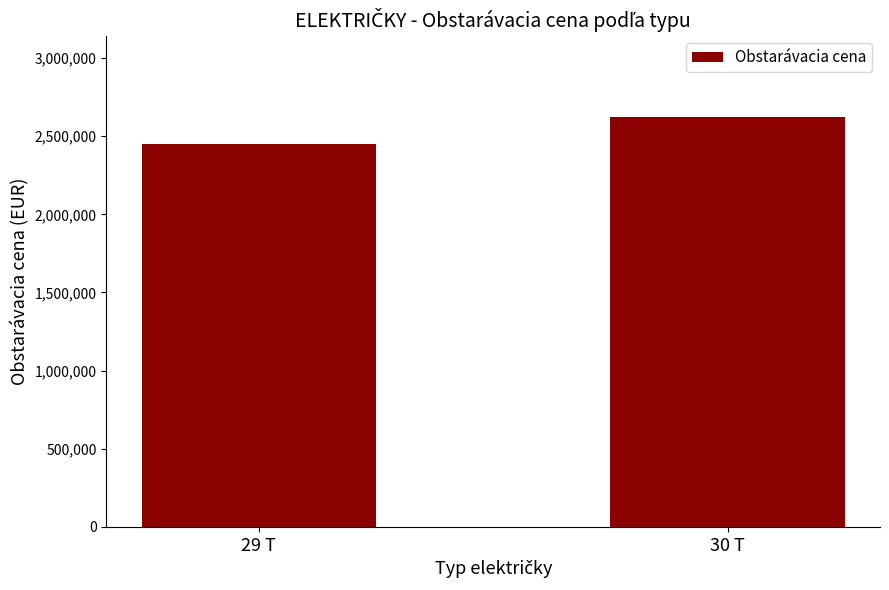

Approximately how many times larger is the value at 30 T compared to 29 T?

1.1